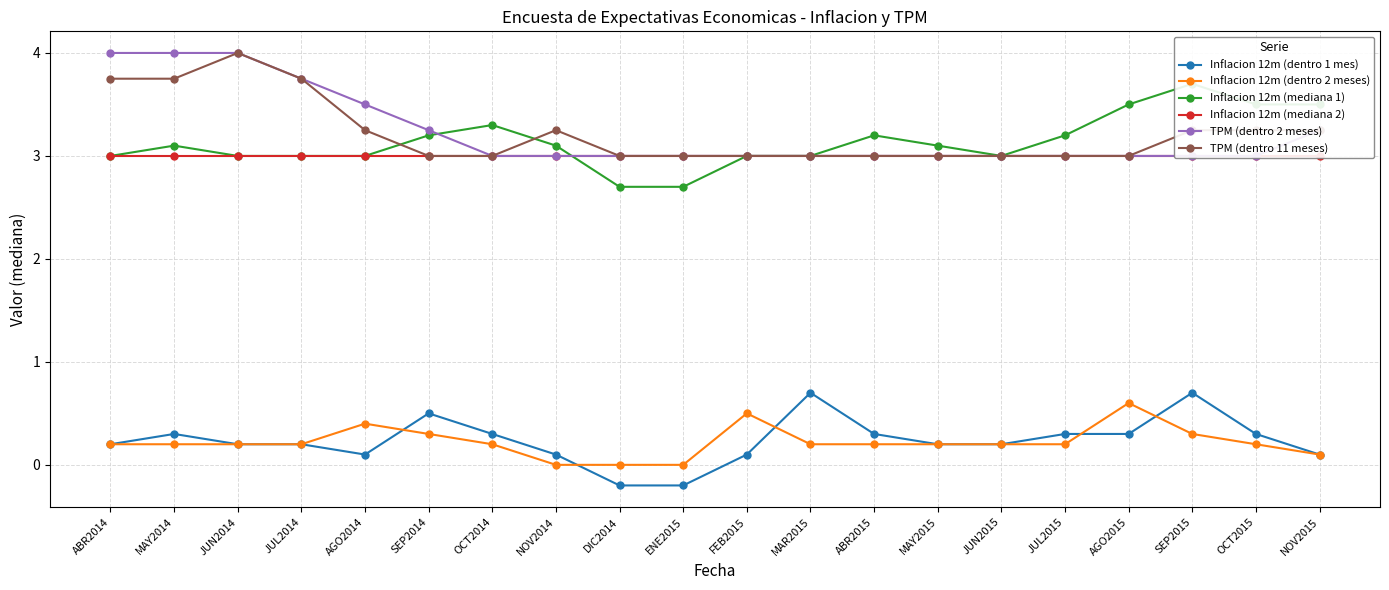

True or false: Inflacion 12m (mediana 2) has more than 0 interior local peaks.

False